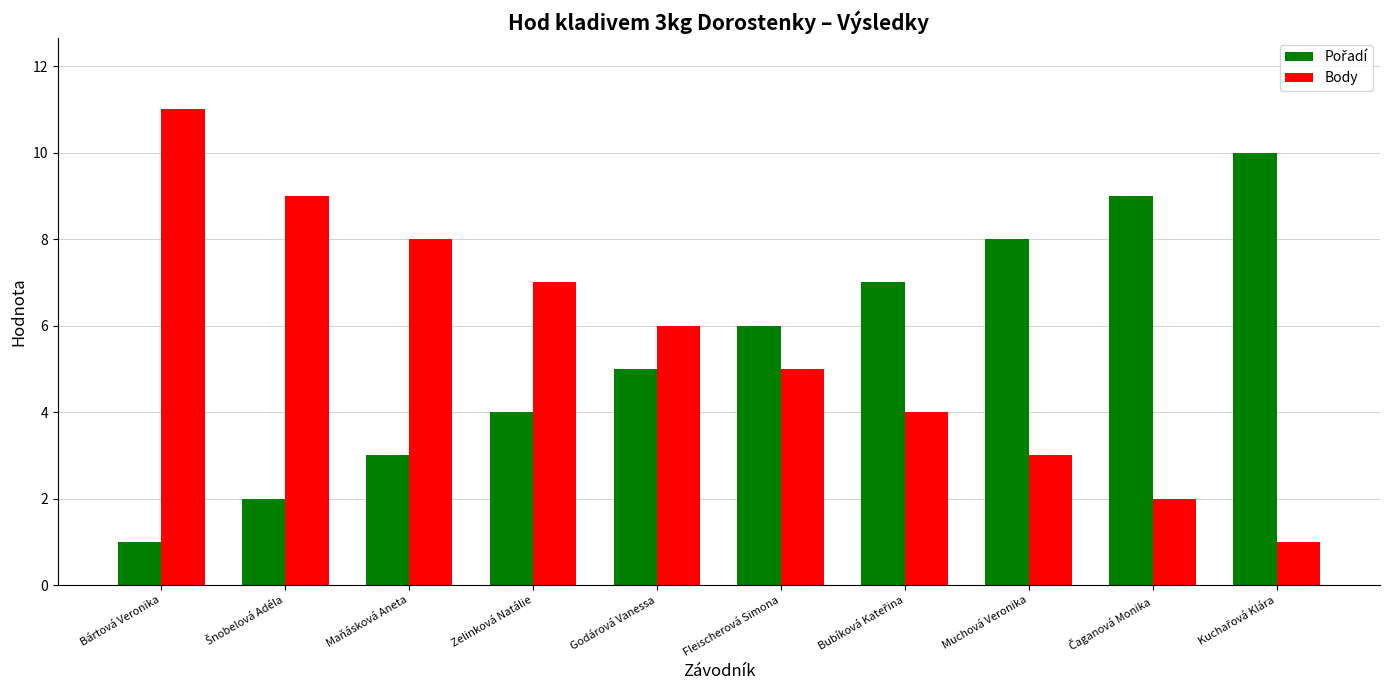

Which category has the highest value in the Body series?

Bártová Veronika